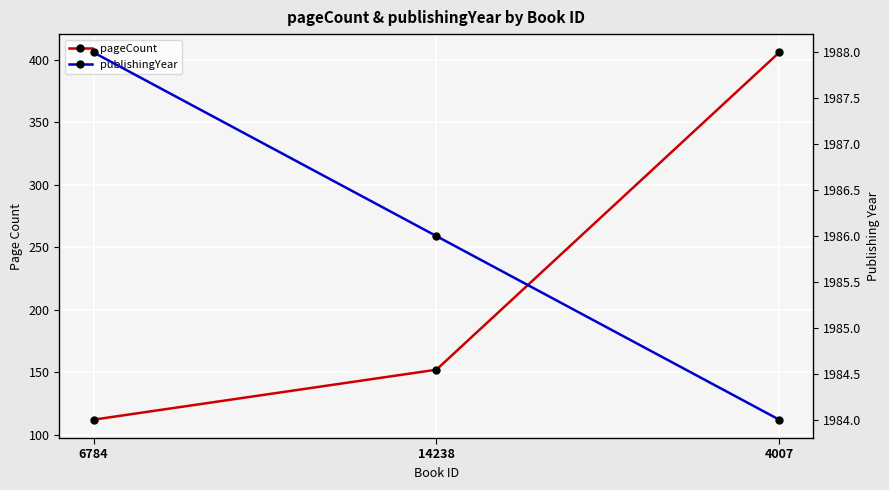

Between 4007 and 14238, which is larger?

4007